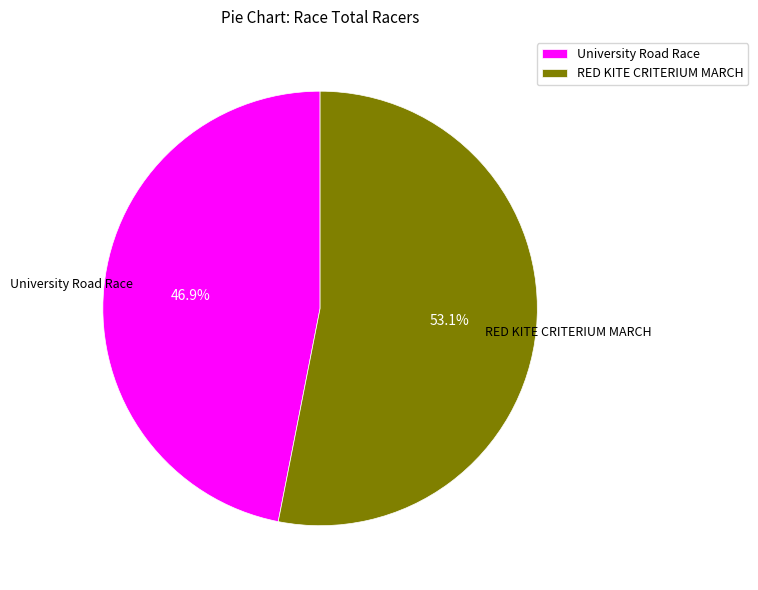

Is there any slice that represents more than half of the pie?

Yes